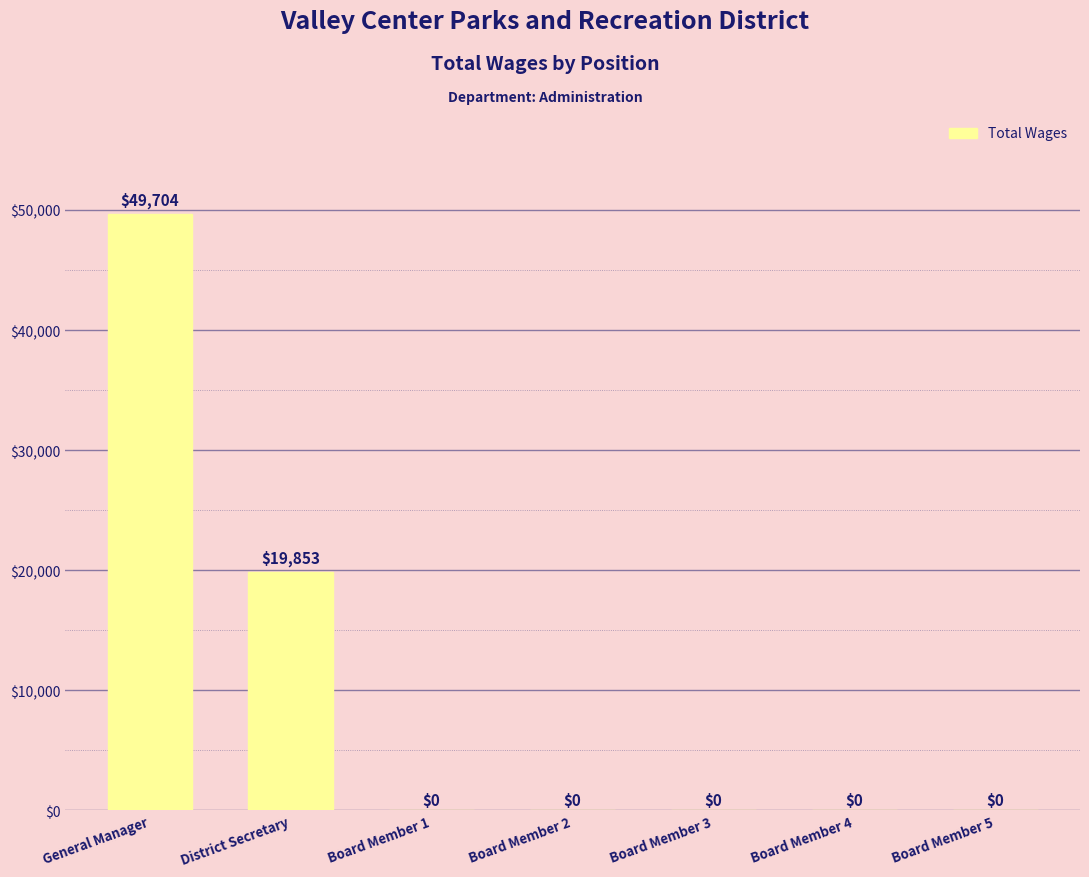

Reading left to right, transcribe all the data shown in this chart.

49704	19853	0	0	0	0	0